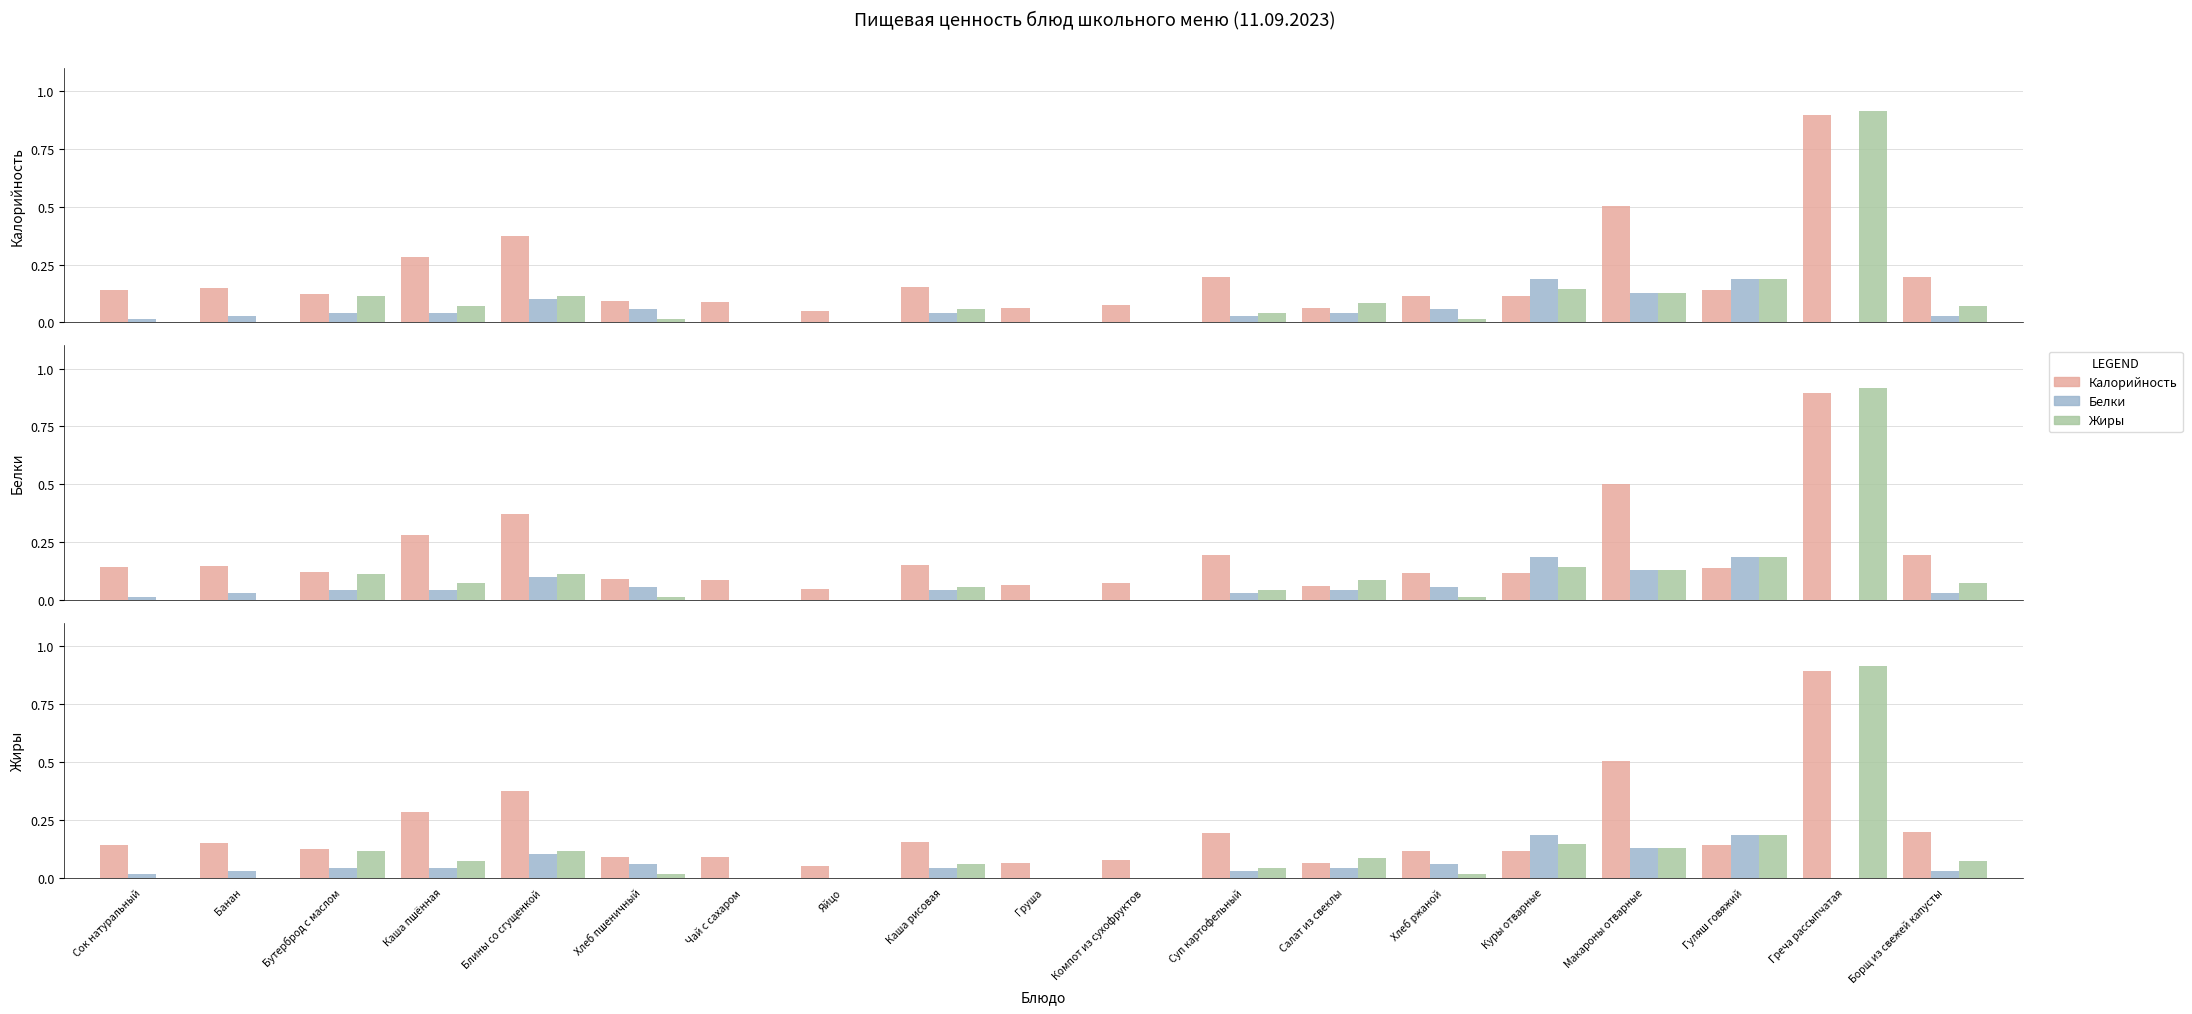

What is the sum of all Жиры values?

2.0